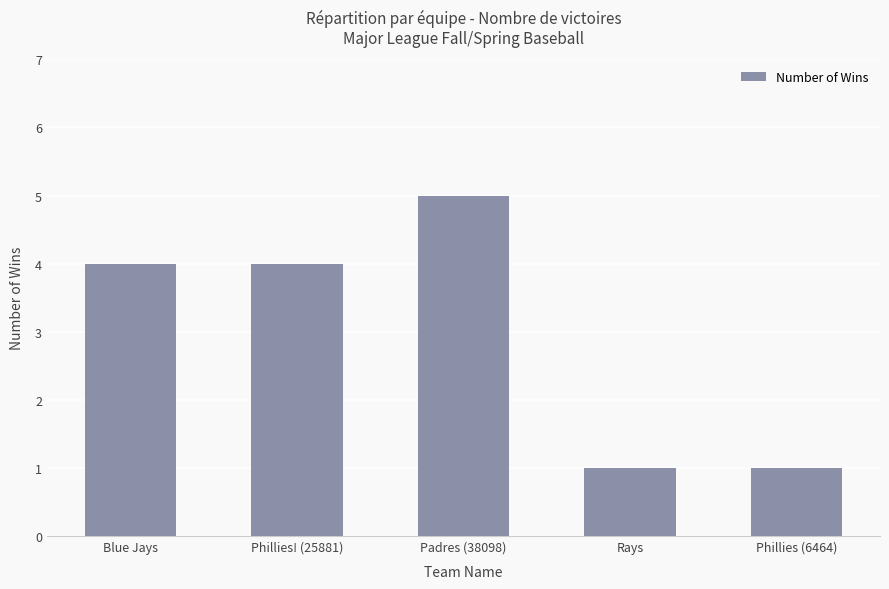

Which category has the highest value across all series?

Padres (38098)